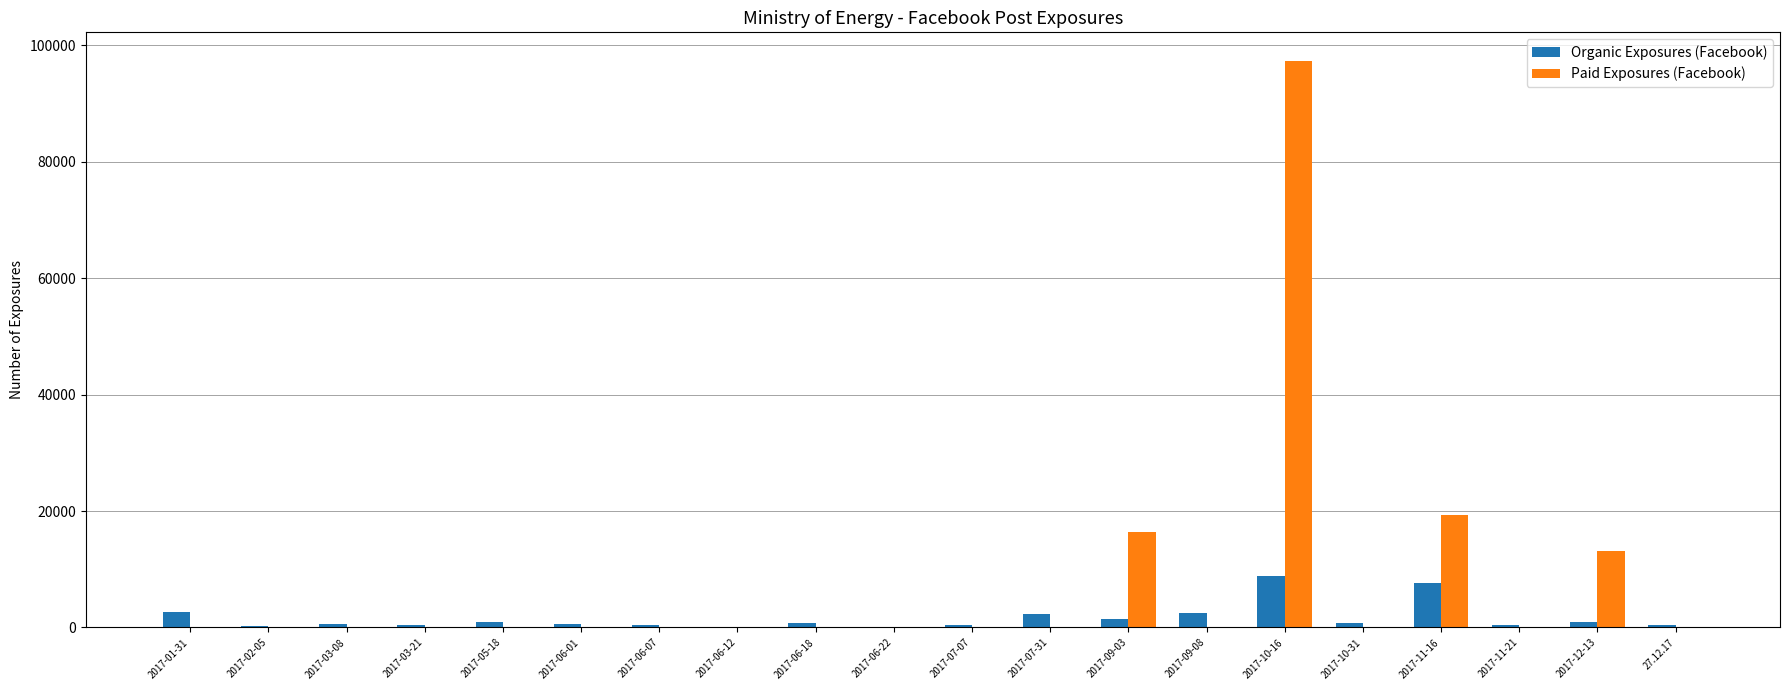

What is the sum of all Organic Exposures (Facebook) values?

32904